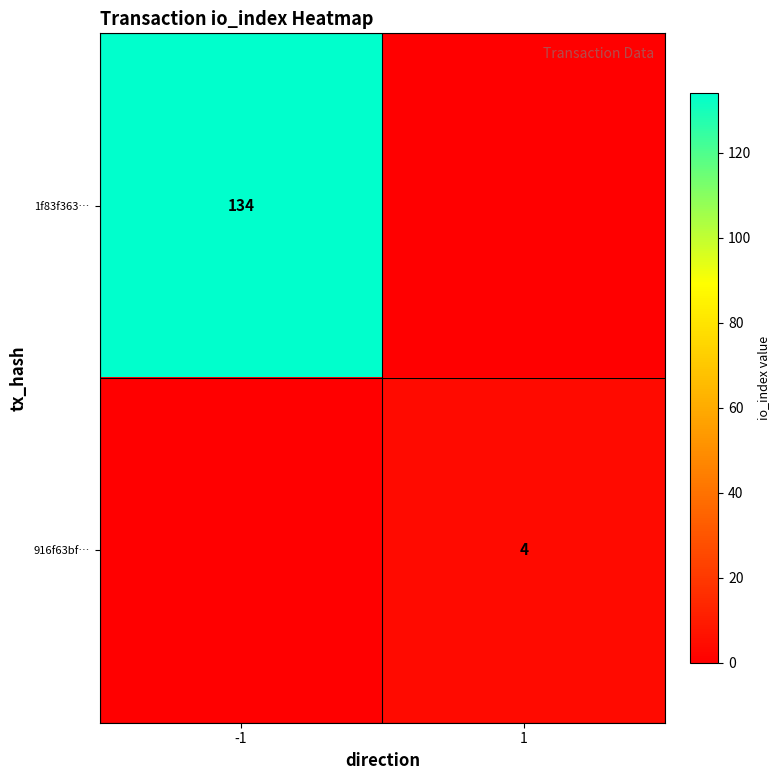

The value of 916f63bf… at 1 is 3. True or false?

False